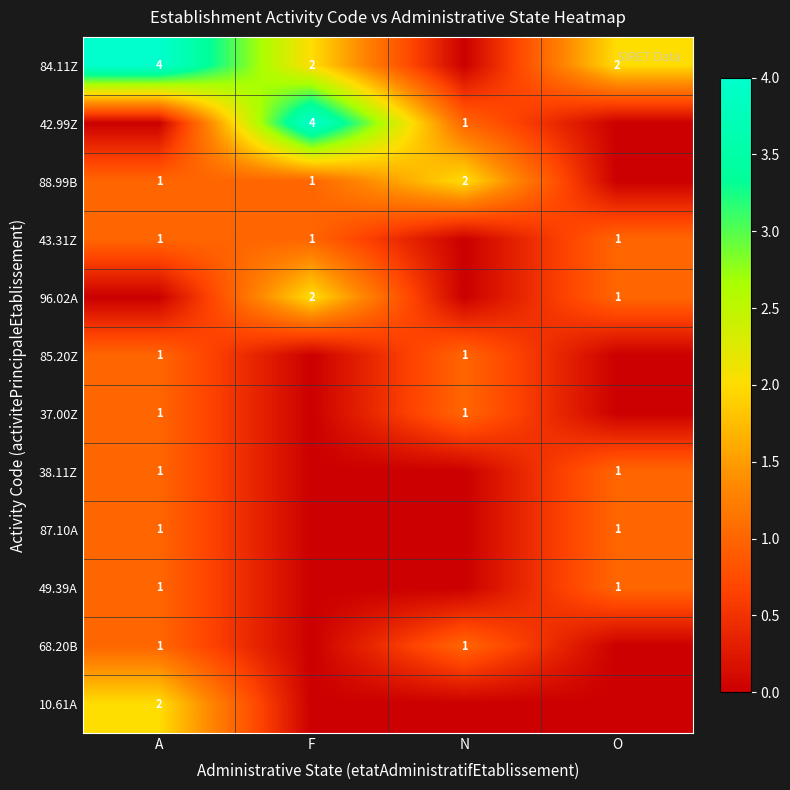

Is it true that 84.11Z equals 1 at O?

False